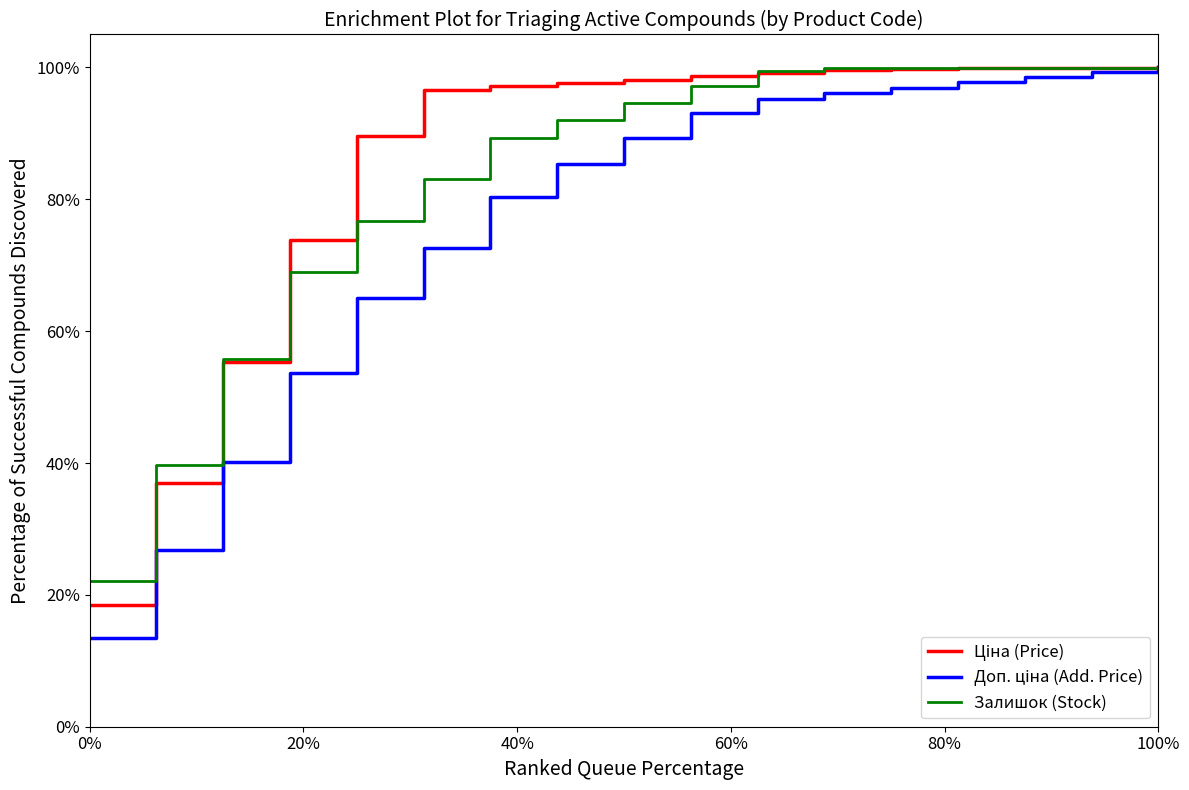

What is the maximum value shown in the chart?

100.0